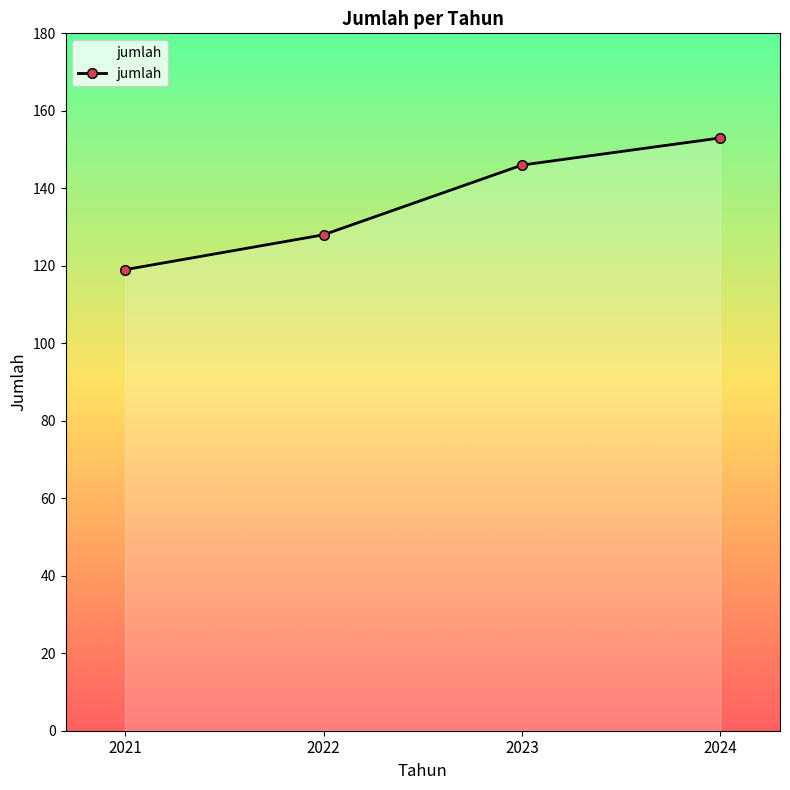

What is the greatest value displayed?

153